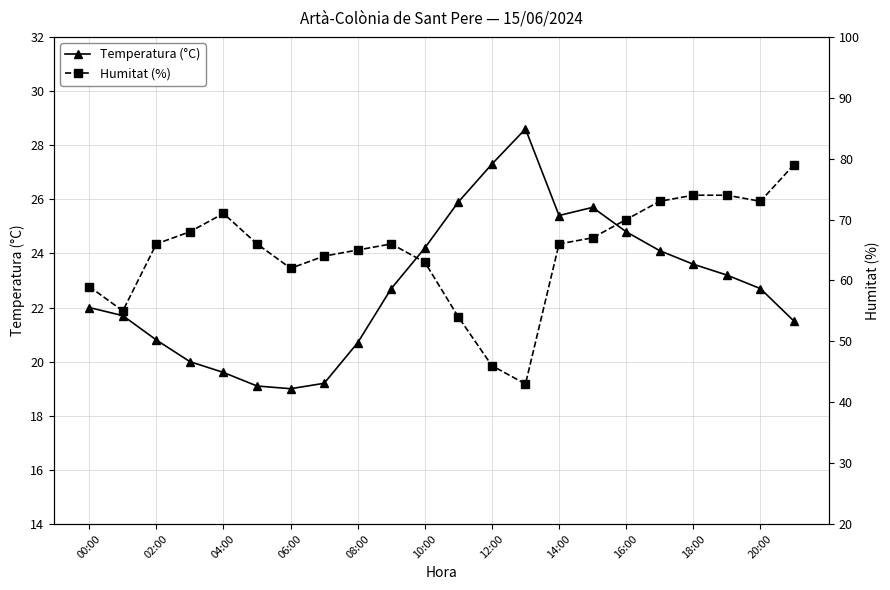

What is the lowest value of the Temperatura (°C) series?

19.0